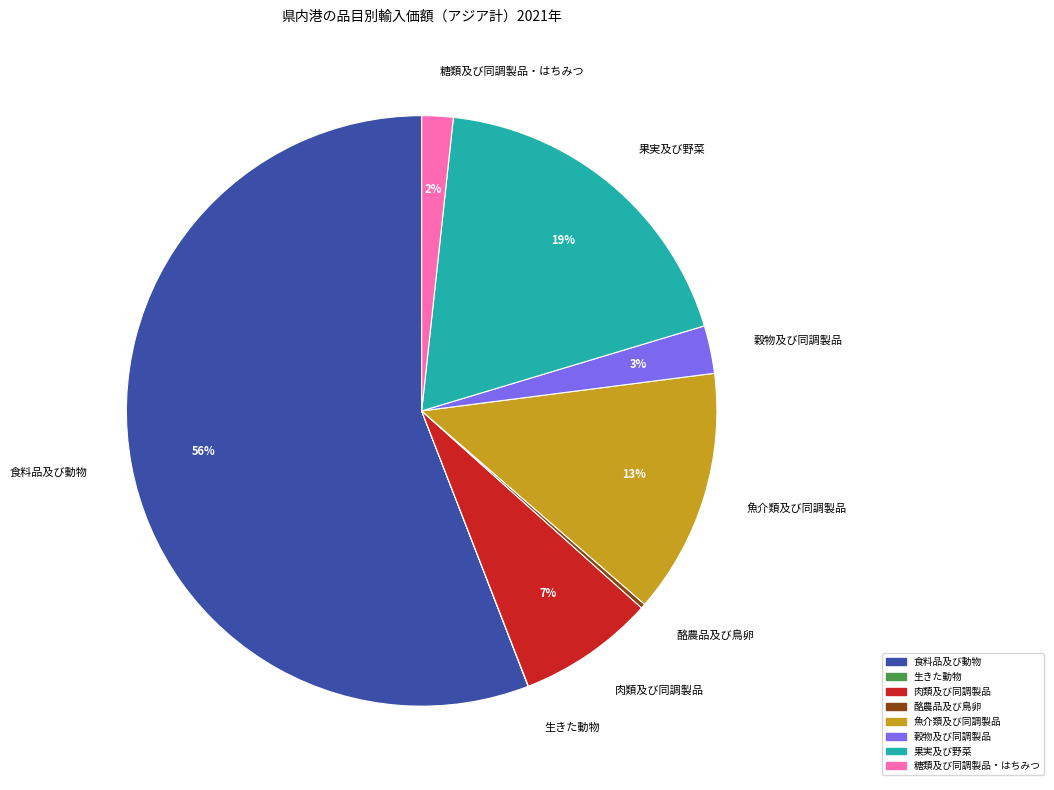

Is it true that 肉類及び同調製品 is 7% of the pie?

True